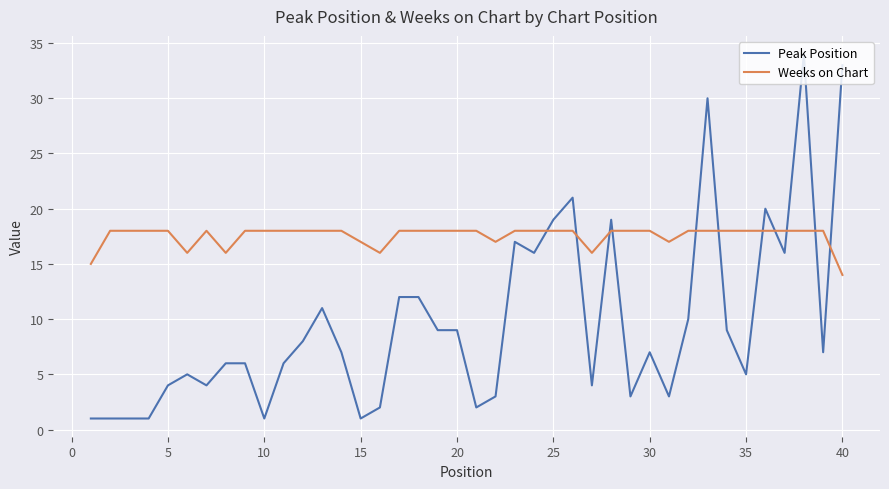

How many series are shown in this chart?

2